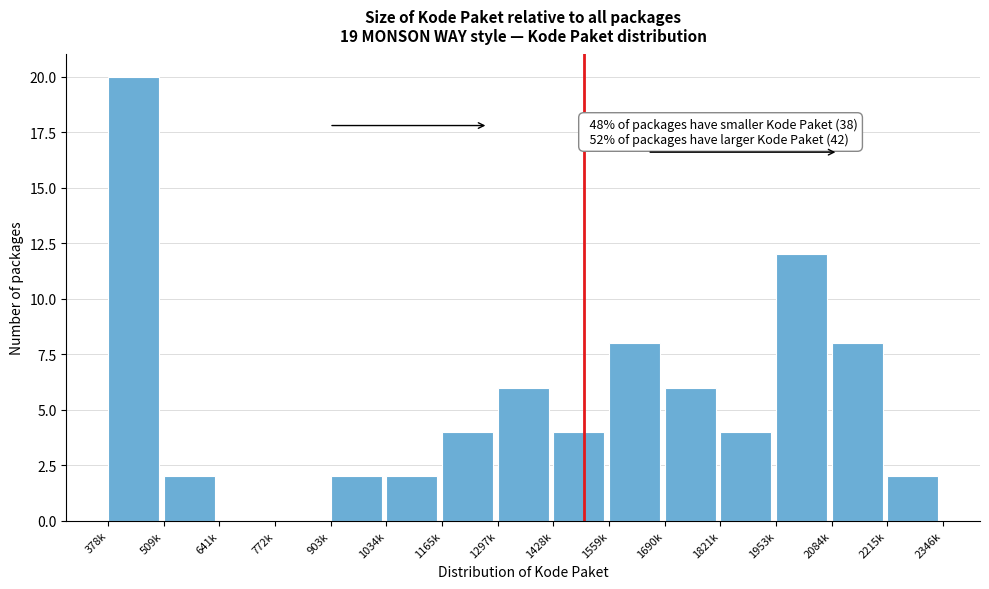

Reading left to right, extract all data points from this chart.

378k=20	509k=2	641k=0	772k=0	903k=2	1034k=2	1165k=4	1297k=6	1428k=4	1559k=8	1690k=6	1821k=4	1953k=12	2084k=8	2215k=2